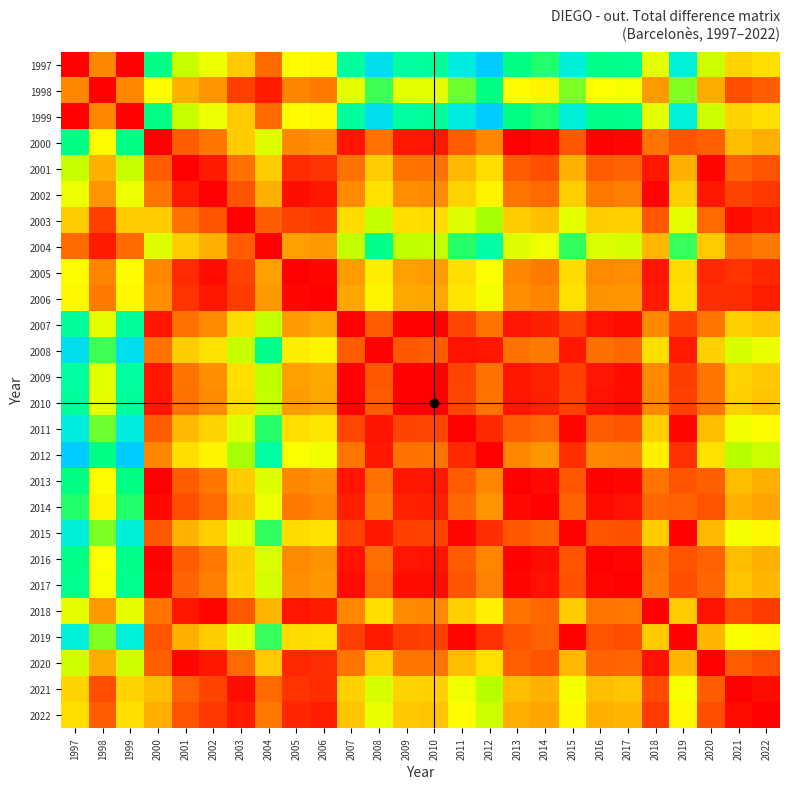

Between 2014 and 2019, which is larger?

2019